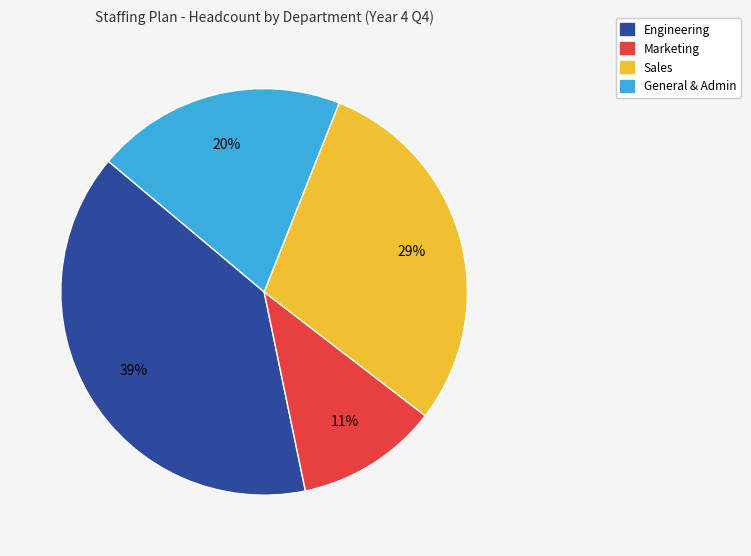

Which slice is the smallest?

Marketing